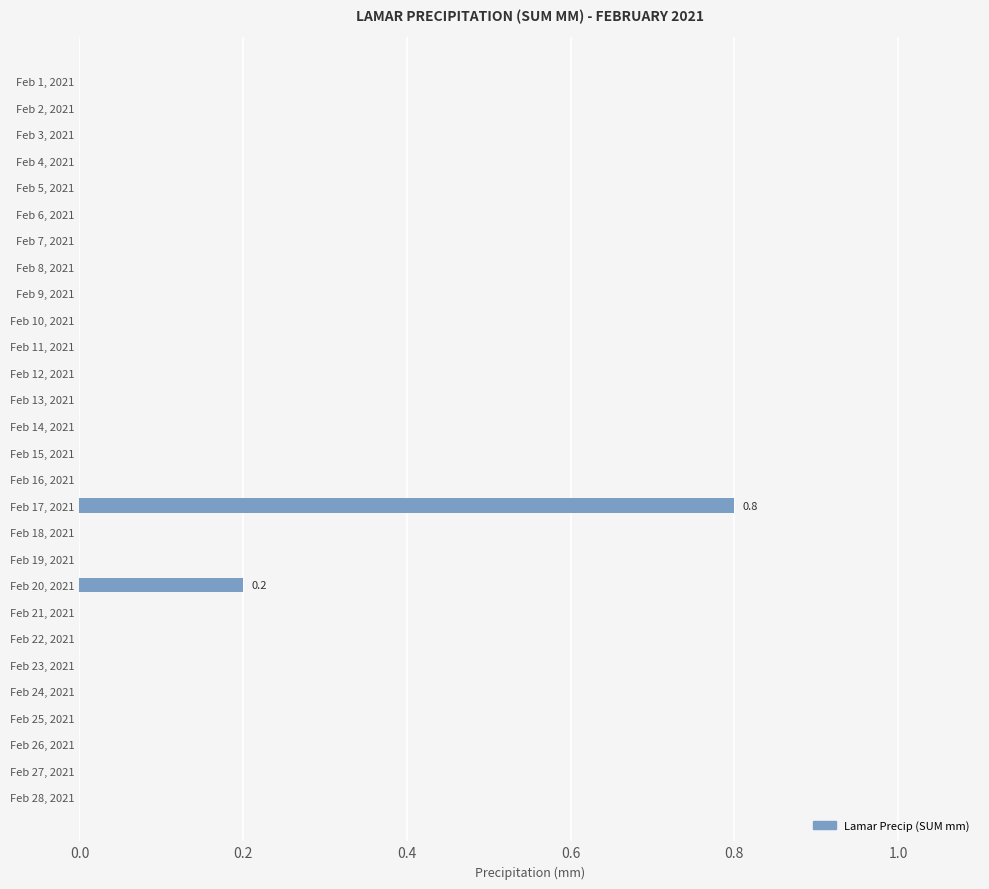

Reading top to bottom, transcribe all the data shown in this chart.

Feb 1, 2021=0.0	Feb 2, 2021=0.0	Feb 3, 2021=0.0	Feb 4, 2021=0.0	Feb 5, 2021=0.0	Feb 6, 2021=0.0	Feb 7, 2021=0.0	Feb 8, 2021=0.0	Feb 9, 2021=0.0	Feb 10, 2021=0.0	Feb 11, 2021=0.0	Feb 12, 2021=0.0	Feb 13, 2021=0.0	Feb 14, 2021=0.0	Feb 15, 2021=0.0	Feb 16, 2021=0.0	Feb 17, 2021=0.8	Feb 18, 2021=0.0	Feb 19, 2021=0.0	Feb 20, 2021=0.2	Feb 21, 2021=0.0	Feb 22, 2021=0.0	Feb 23, 2021=0.0	Feb 24, 2021=0.0	Feb 25, 2021=0.0	Feb 26, 2021=0.0	Feb 27, 2021=0.0	Feb 28, 2021=0.0